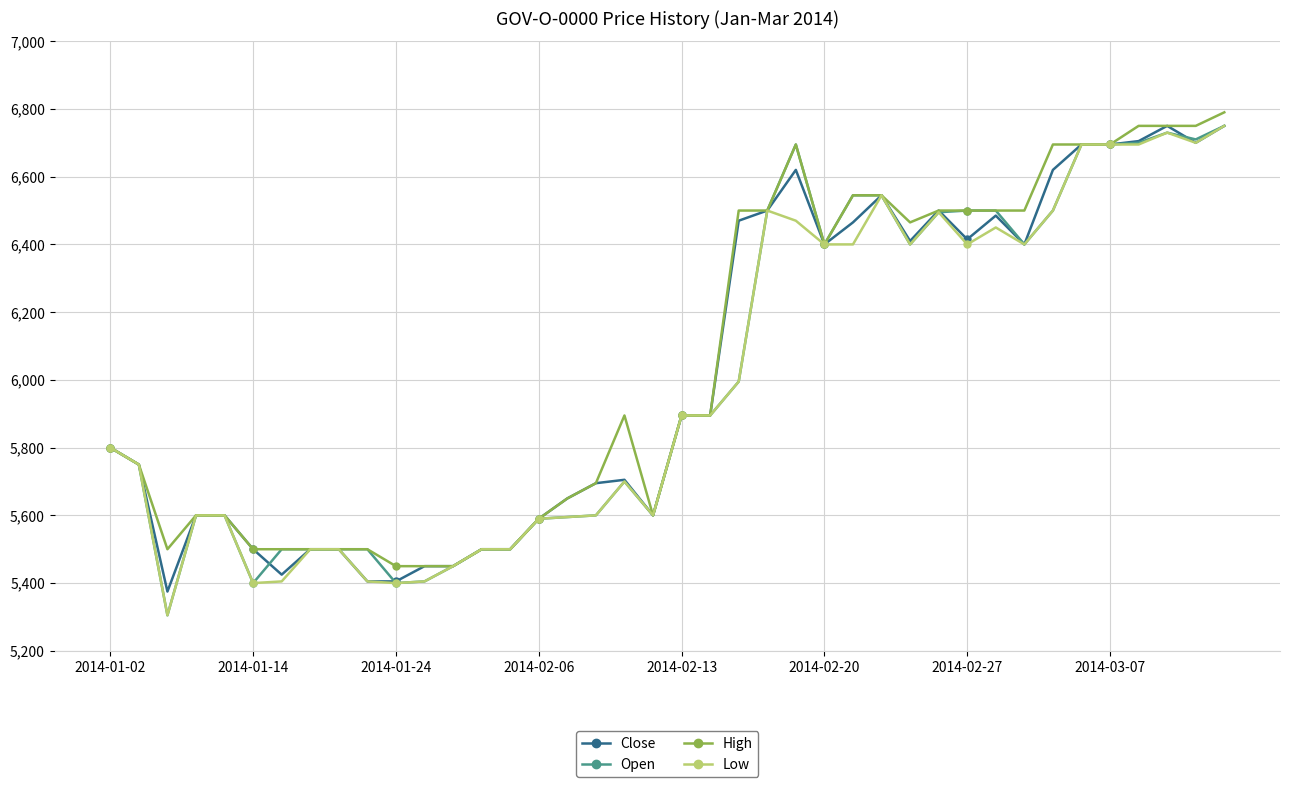

What is the maximum value shown in the chart?

6790